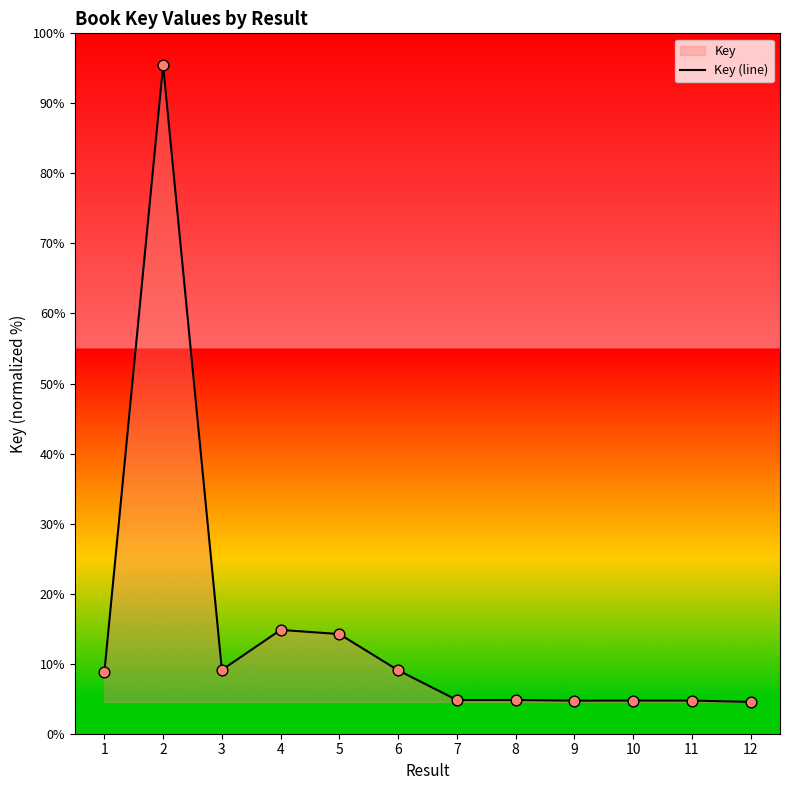

Which has a higher value, 12 or 10?

10